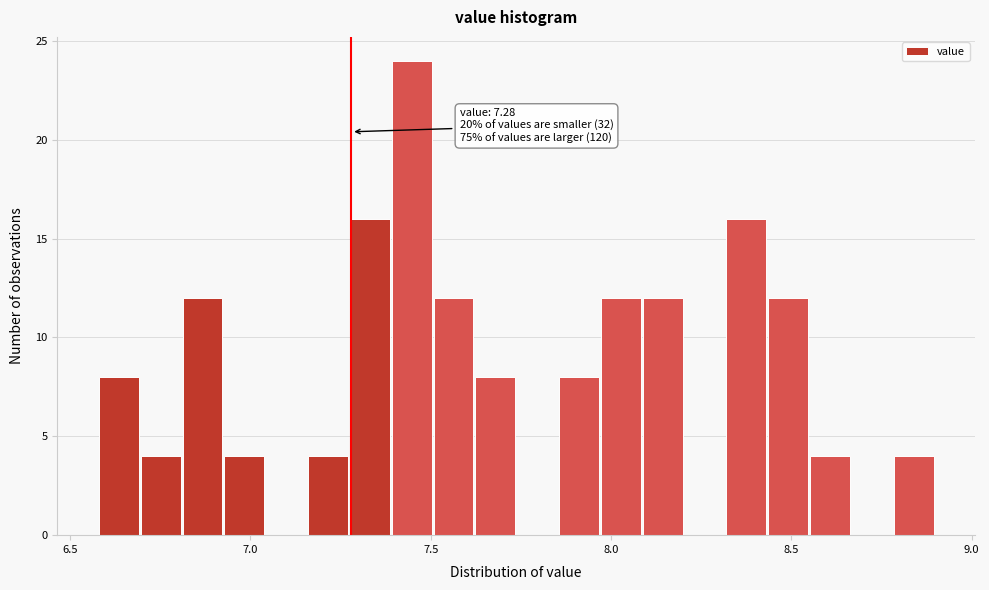

Around what value on the x-axis is the tallest bar? Give the approximate position of its centre, as read against the axis.

7.45